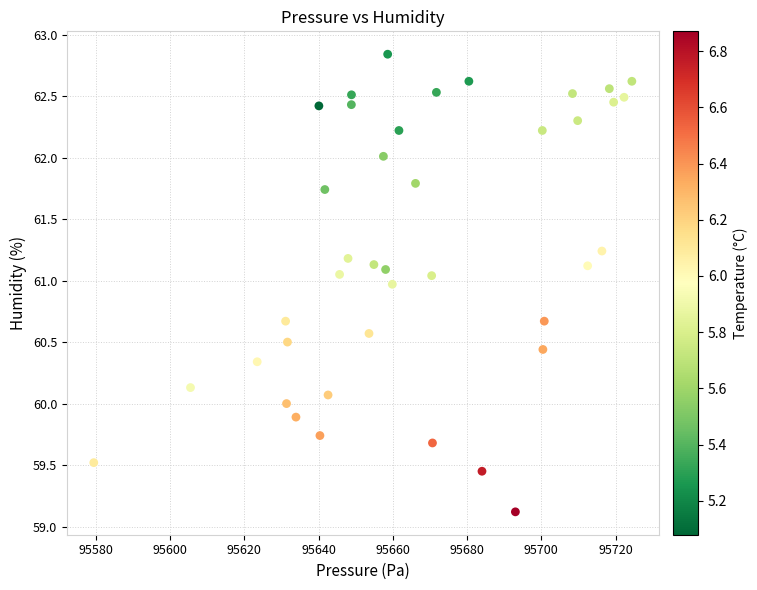

What is the range of X values (max minus min)?

145.0